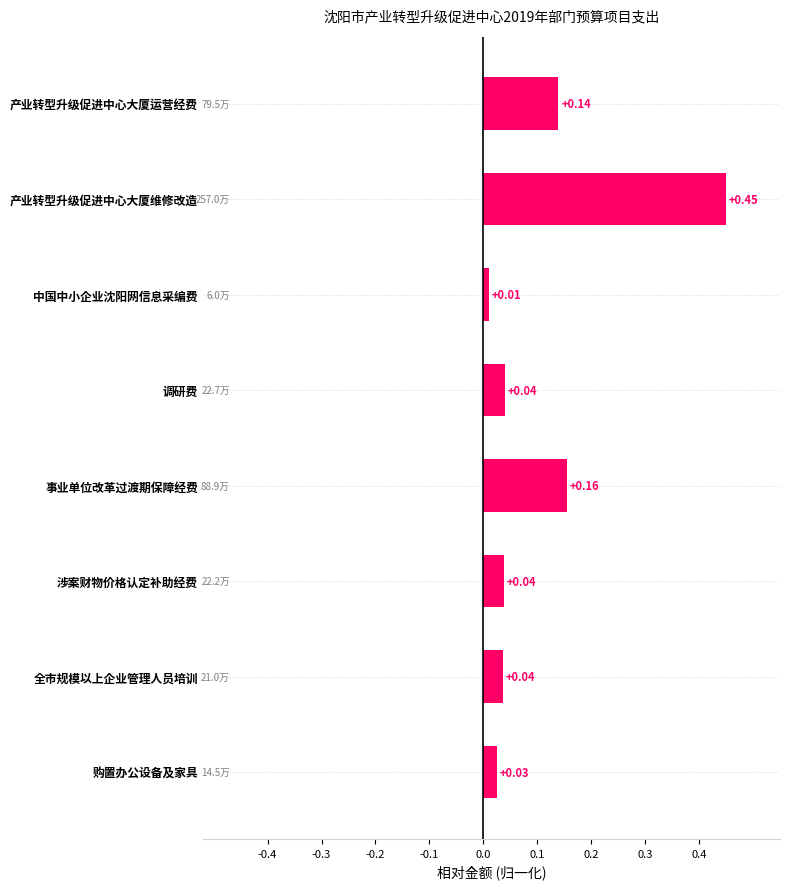

Which category has the lowest value across all series?

中国中小企业沈阳网信息采编费